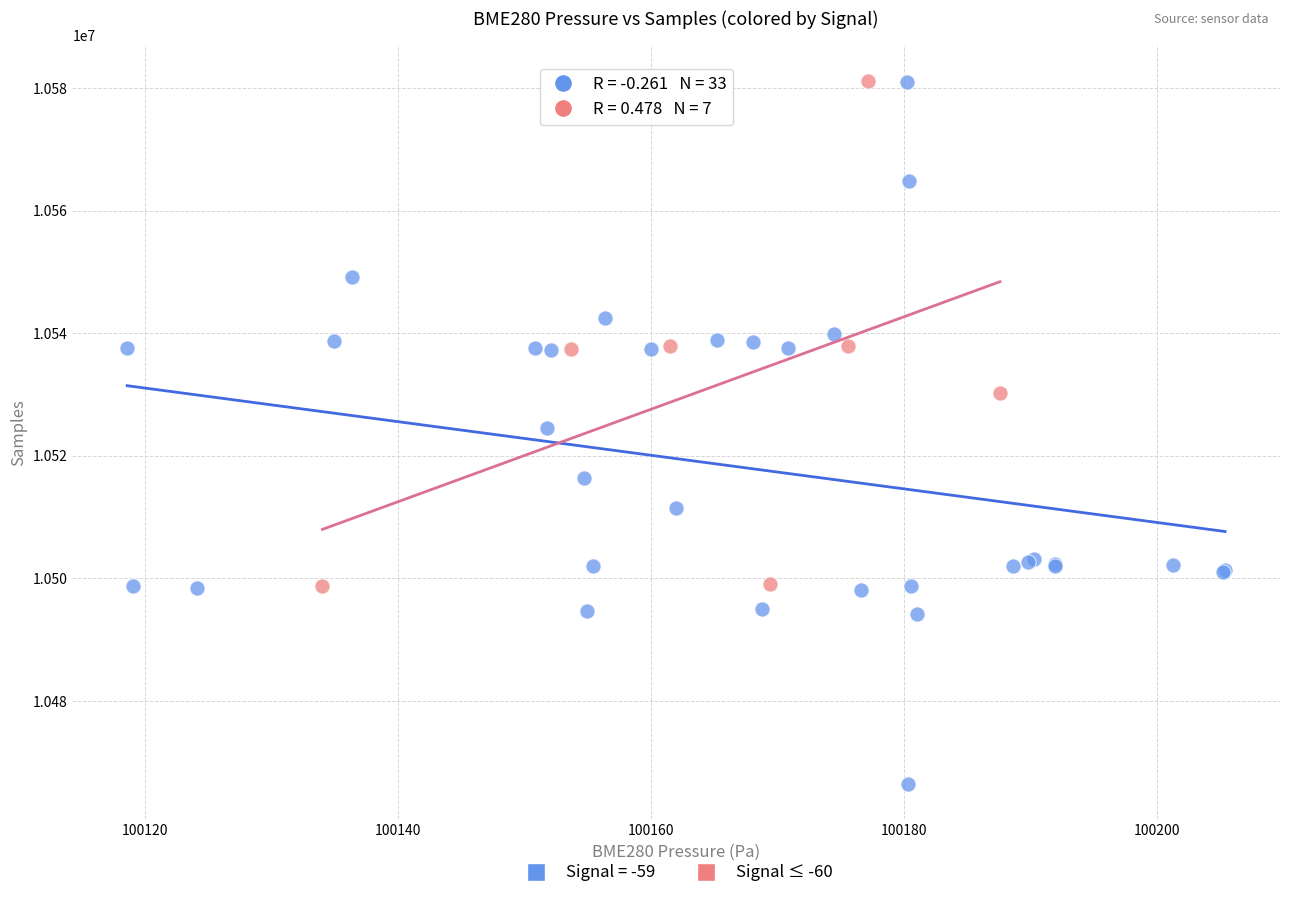

Which series contains the lowest Y value?

Signal = -59